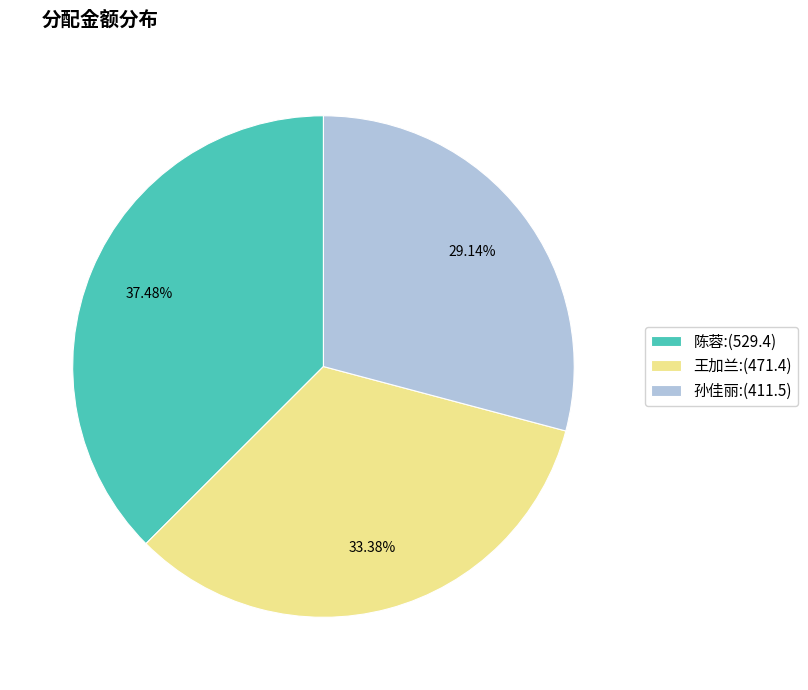

True or false: 孙佳丽 accounts for 36% of the total.

False